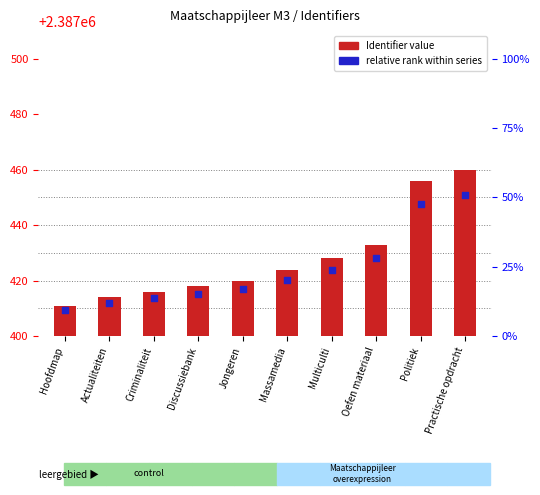

Is the value of relative rank within series at Practische opdracht greater than the value of Identifier value at Massamedia?

Yes